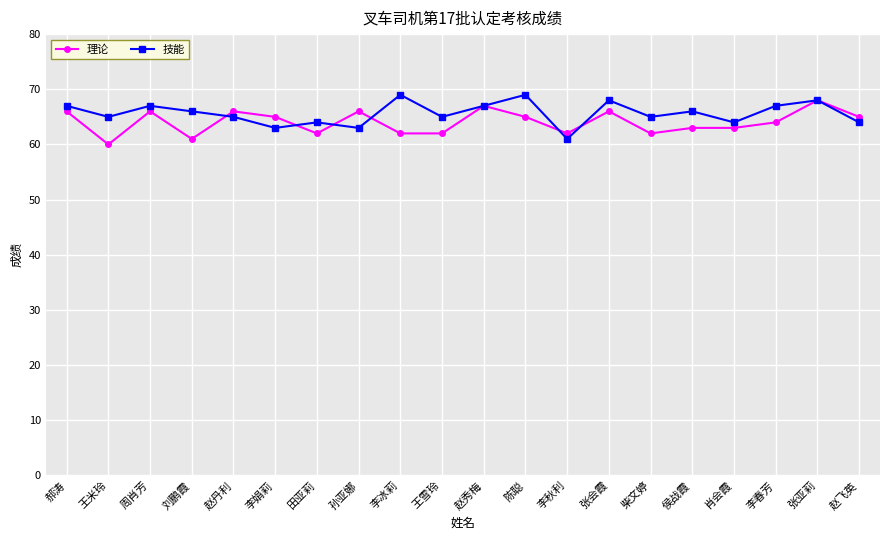

What is the sum of the 技能 values at 陈聪 and 张会霞?

137